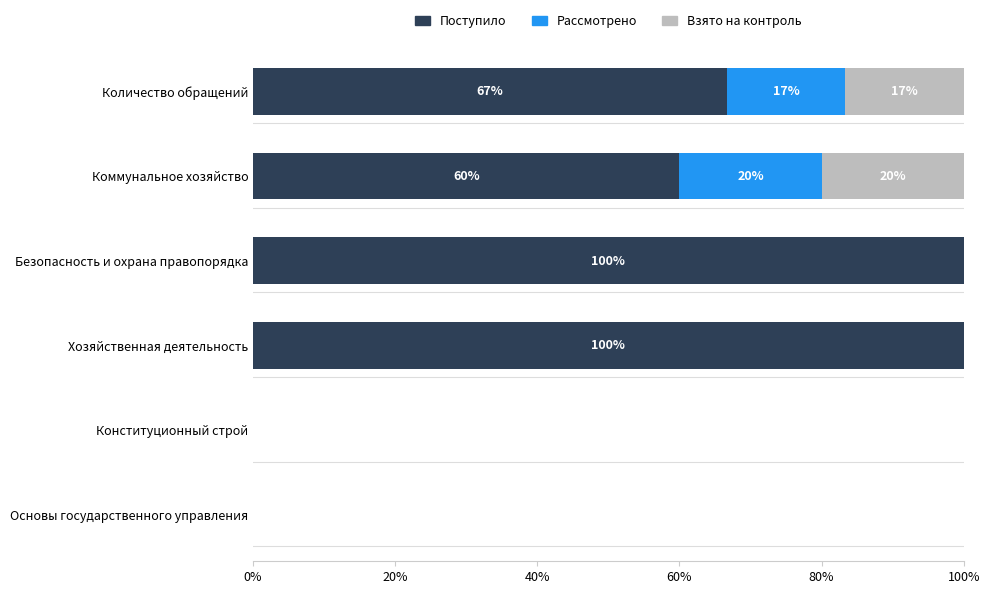

What is the total value across all series at Безопасность и охрана правопорядка?

100.0